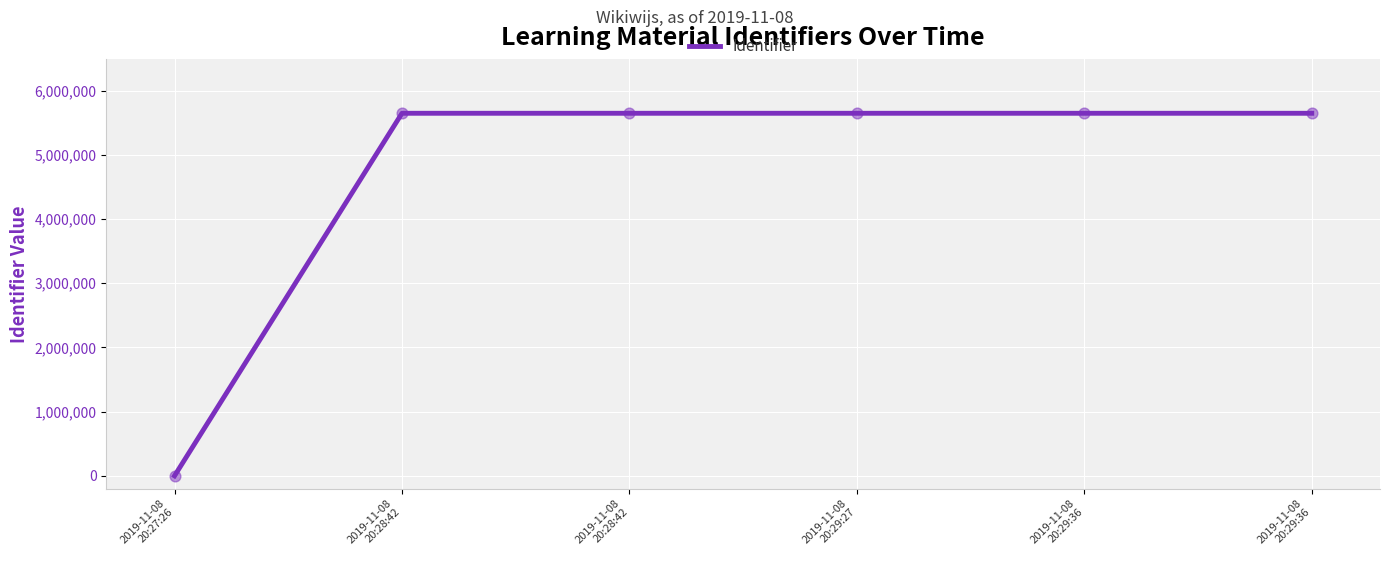

Approximately how many times larger is the value at 2019-11-08
20:28:42 compared to 2019-11-08
20:29:36?

1.0